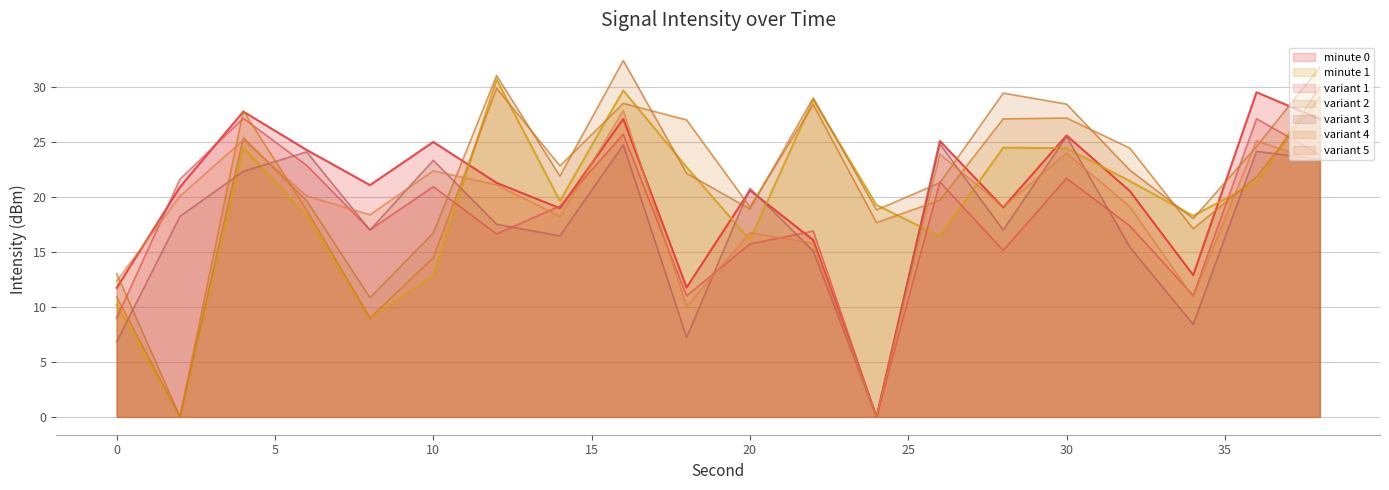

List the labels in order of minute 0 value, largest first.

36, 4, 16, 38, 30, 26, 10, 6, 12, 8, 2, 20, 32, 28, 14, 22, 34, 18, 0, 24